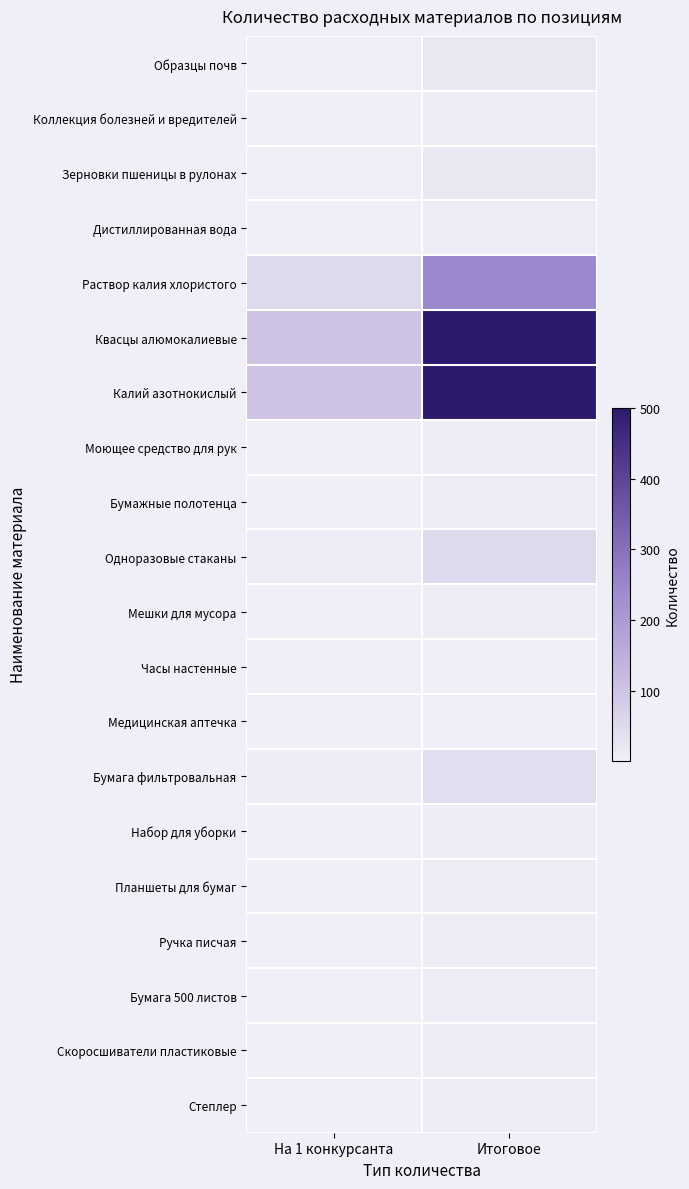

Which series has the largest total across all categories?

Квасцы алюмокалиевые